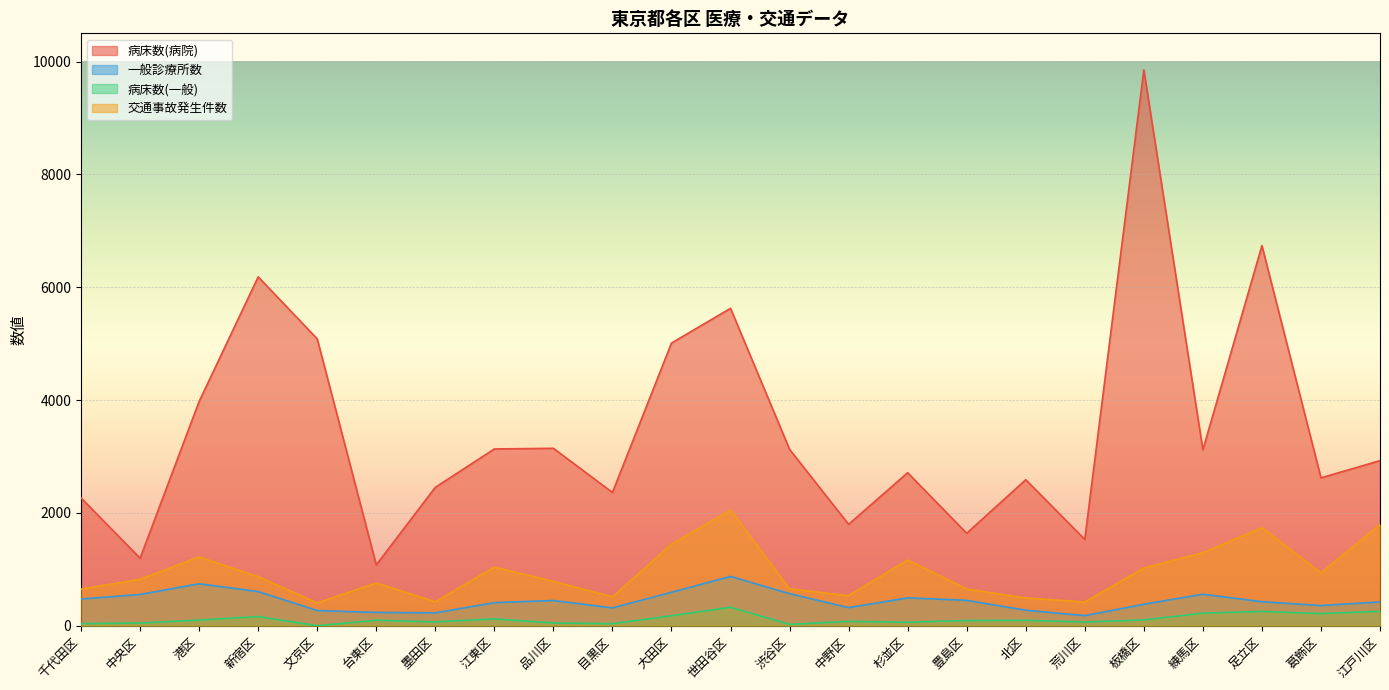

Where is the first local minimum for 交通事故発生件数?

文京区